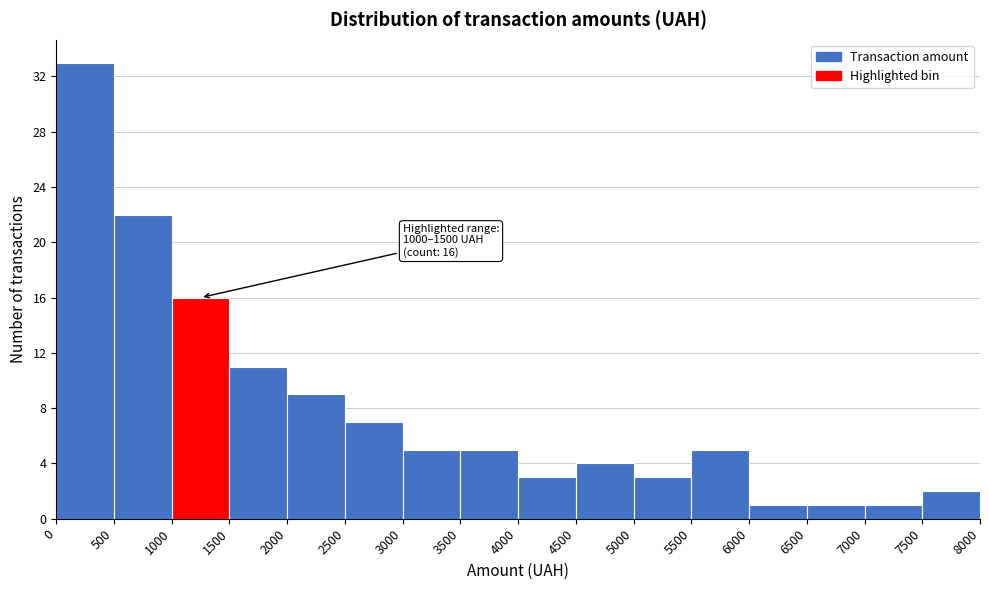

Which range on the x-axis has the tallest bar?

0 to 500